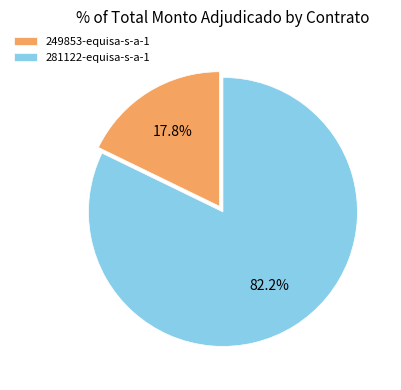

Between 281122-equisa-s-a-1 and 249853-equisa-s-a-1, which is larger?

281122-equisa-s-a-1